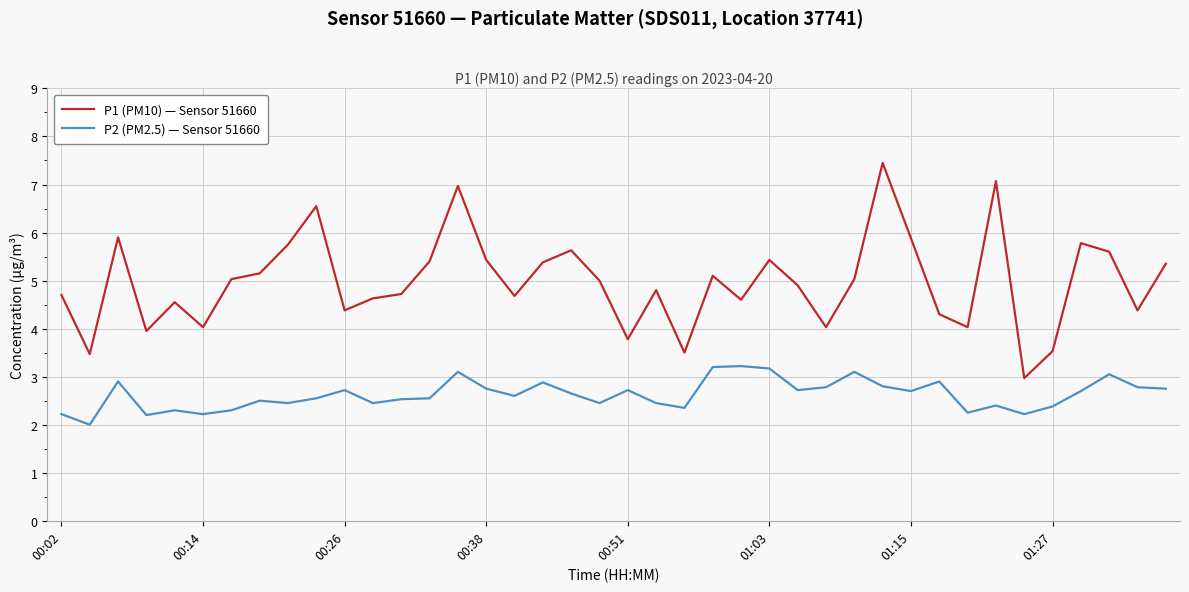

What is the lowest value of the P2 (PM2.5) — Sensor 51660 series?

2.0